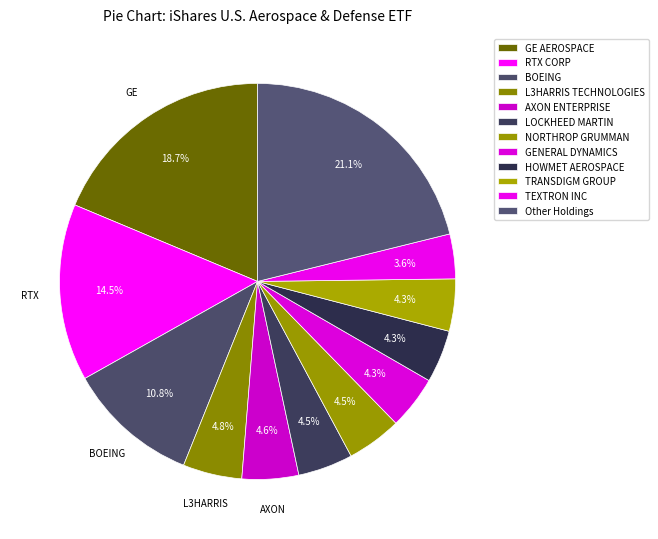

To the nearest percent, what is the difference between the TRANSDIGM GROUP and BOEING slice percentages?

6%